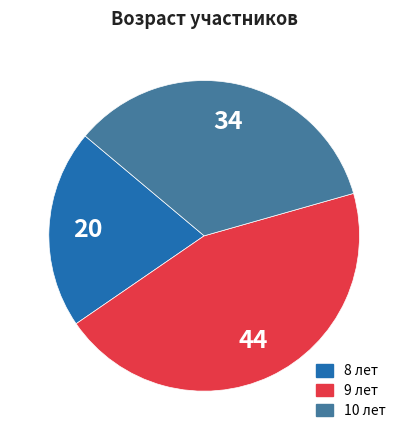

Is there any slice that represents more than half of the pie?

No